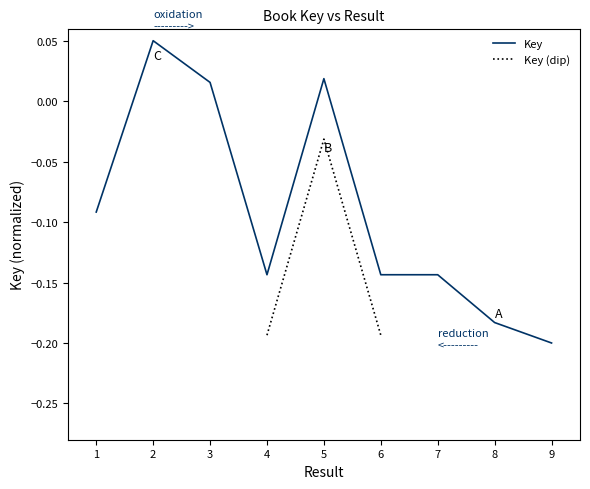

How many interior local valleys (lower than both neighbors) does the data have?

2